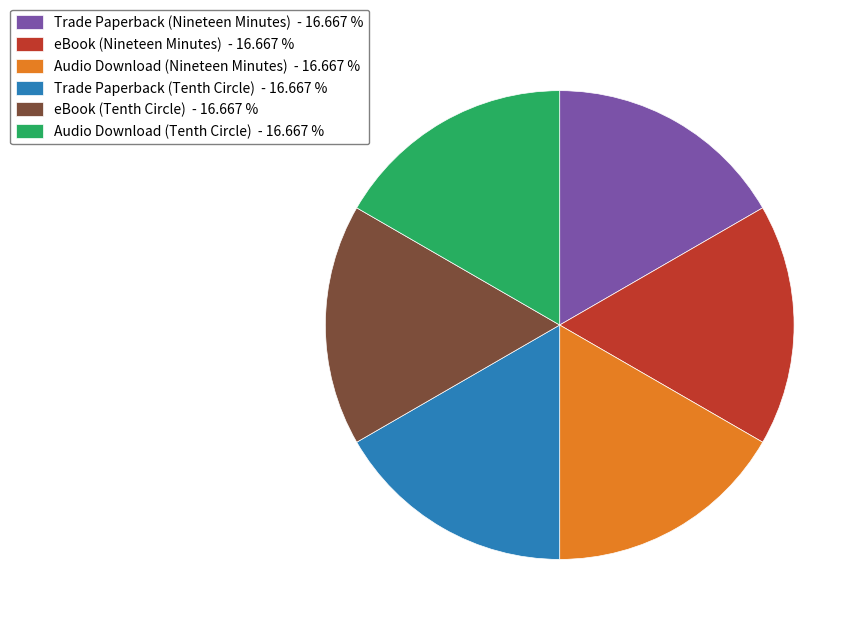

Does eBook (Nineteen Minutes) account for over 50% of the chart?

No